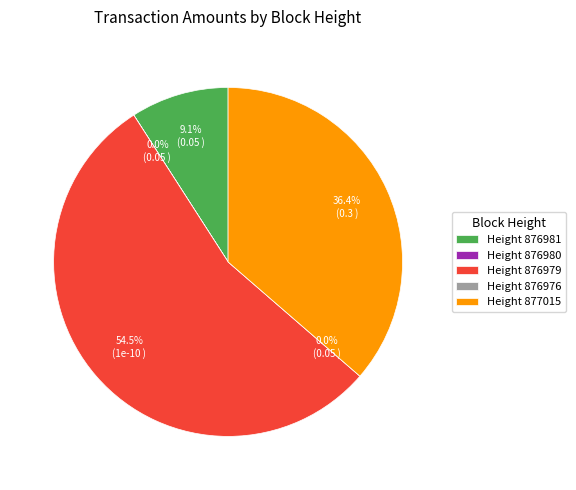

How many segments does this pie chart have?

5